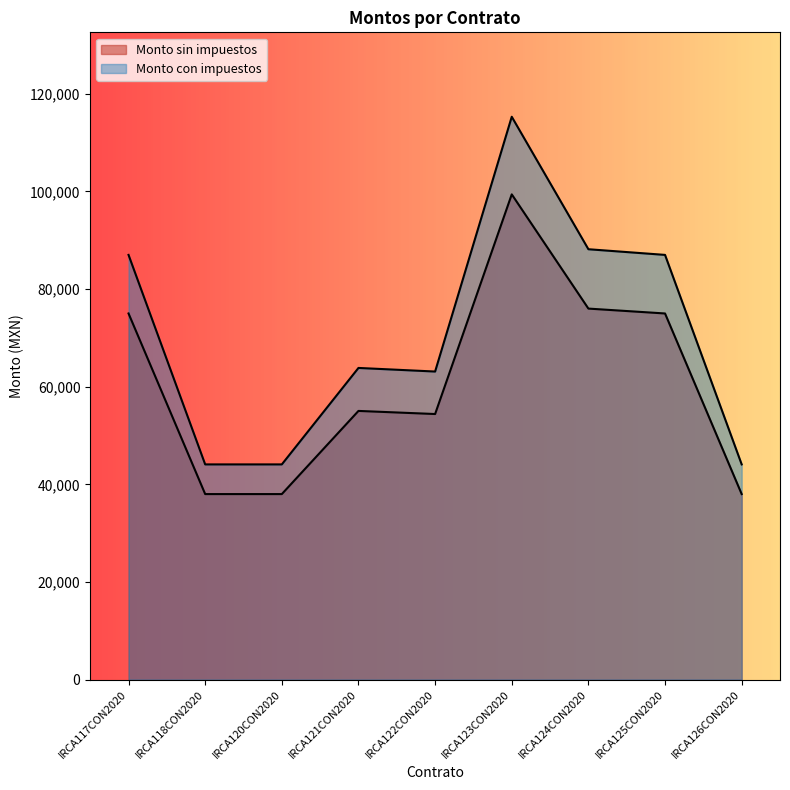

How many data points does each series have?

9